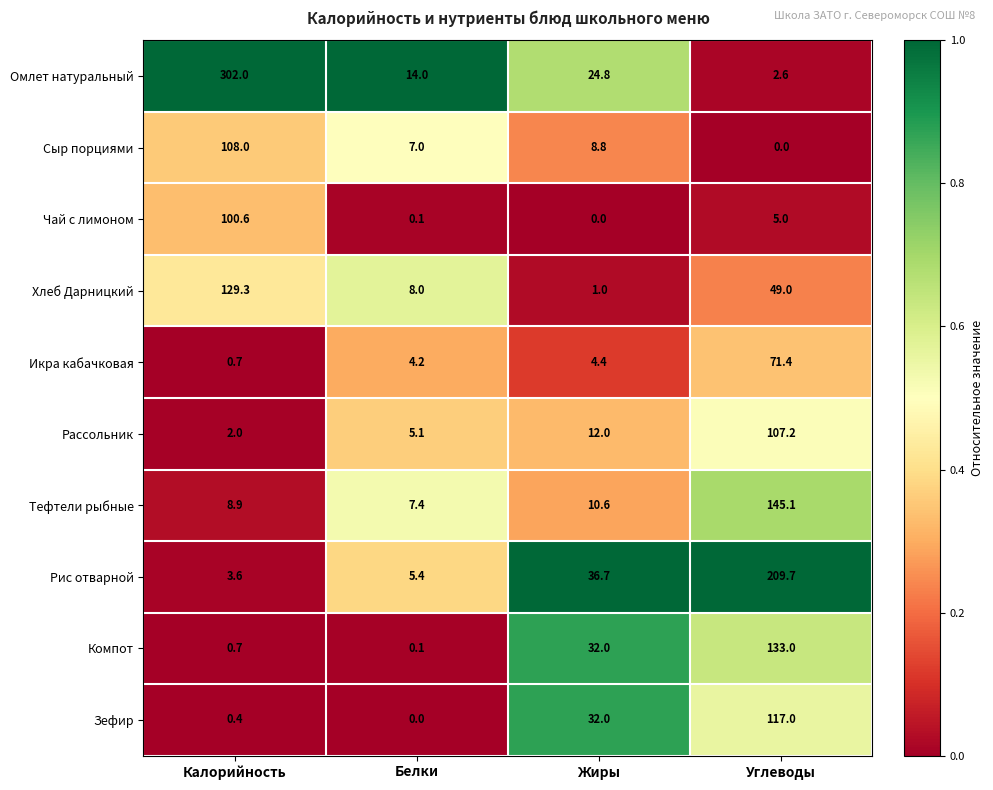

Rank the categories by Зефир value from highest to lowest.

Углеводы, Жиры, Калорийность, Белки